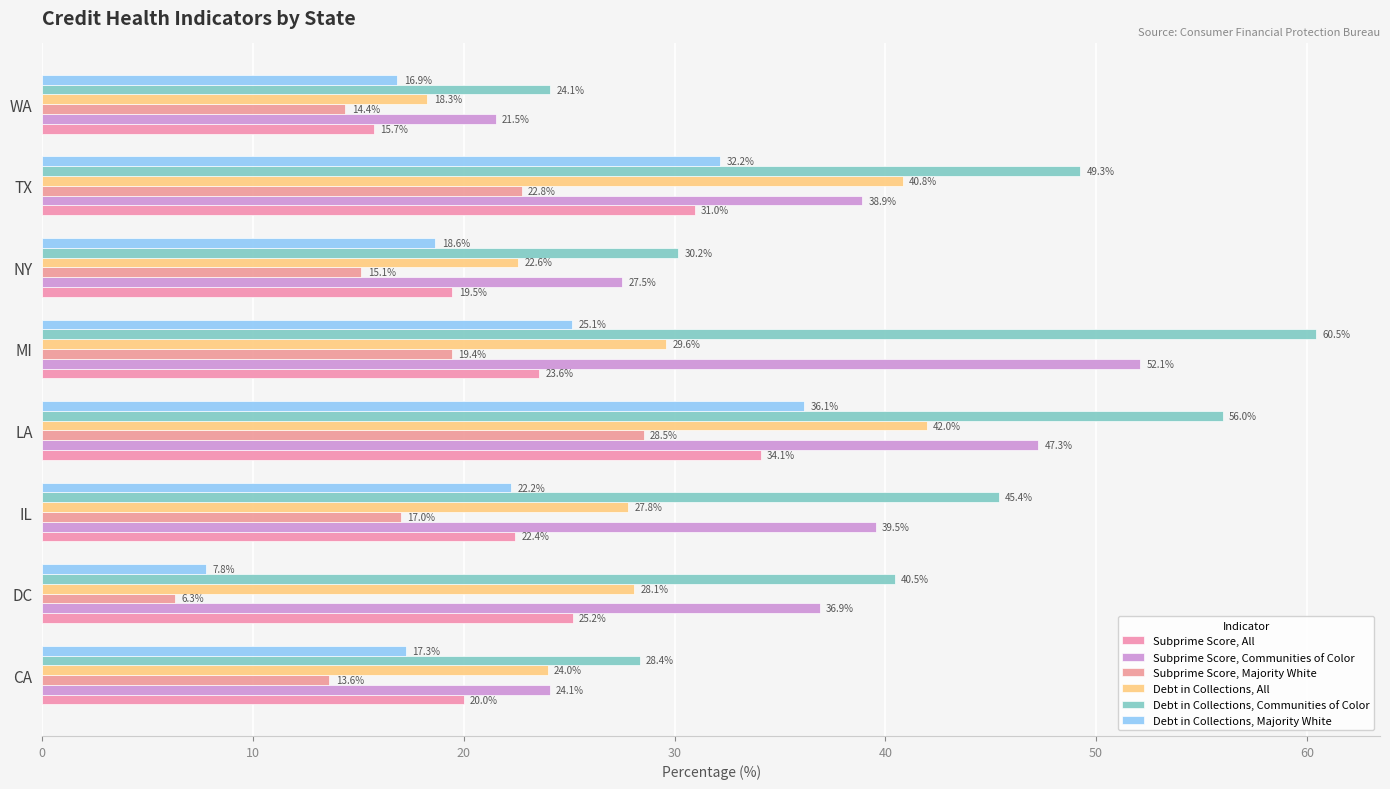

What is the smallest value displayed?

6.3